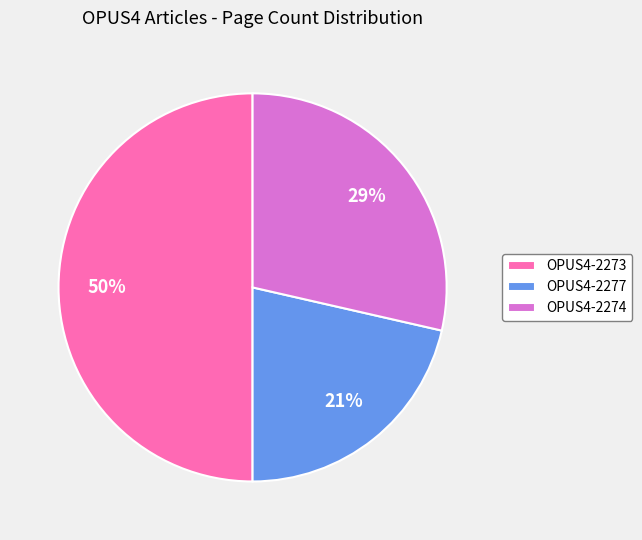

Combined, do OPUS4-2273 and OPUS4-2274 account for over 50%?

Yes